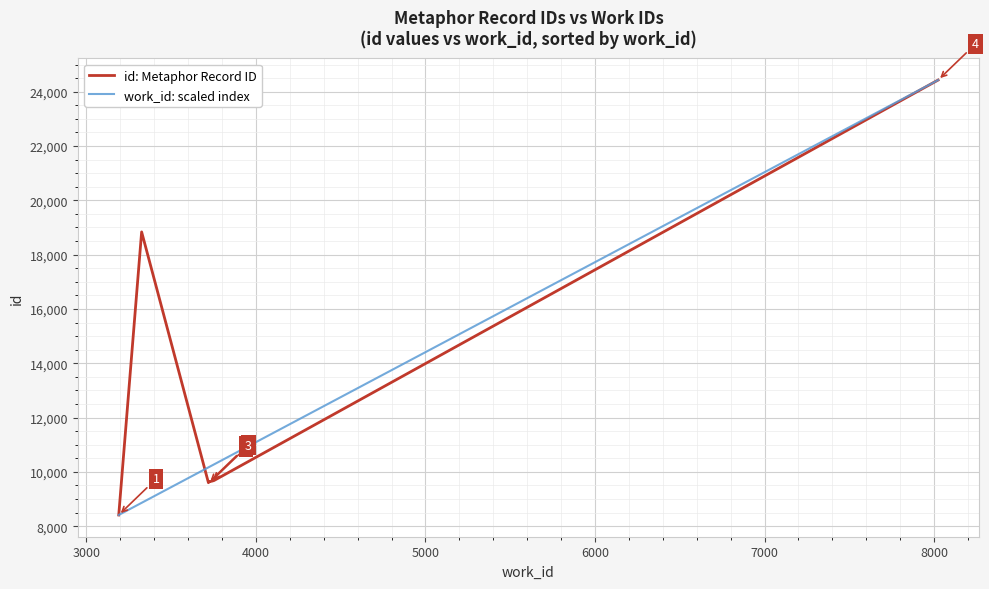

What is the maximum value for id: Metaphor Record ID?

24428.0